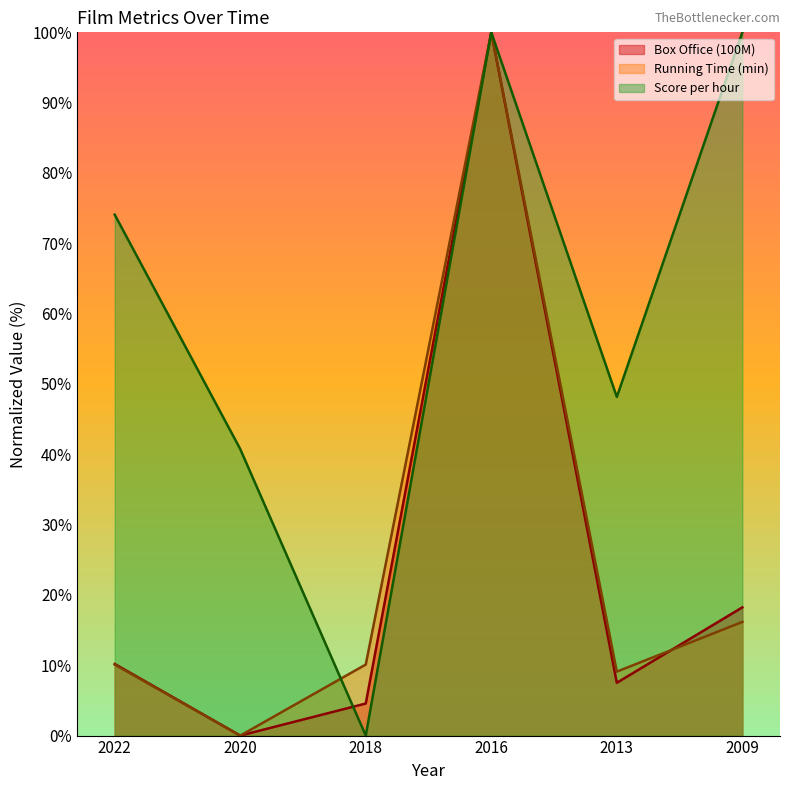

Which has a higher value, 2016 or 2013?

2016